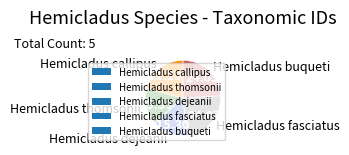

True or false: Hemicladus thomsonii accounts for 8% of the total.

False